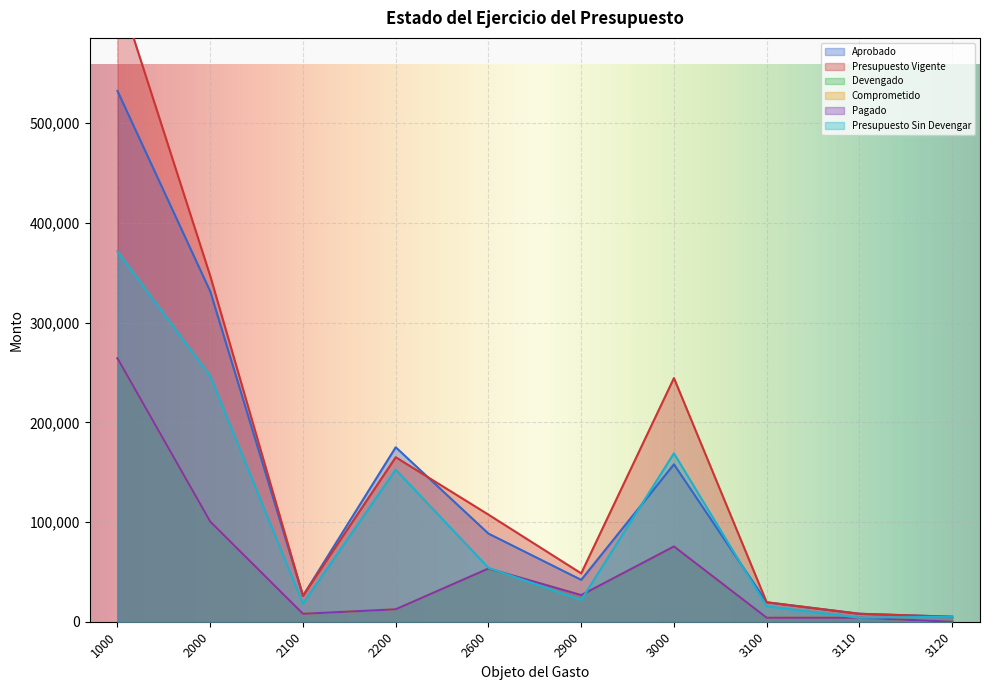

At which label does Presupuesto Sin Devengar reach its minimum?

3110